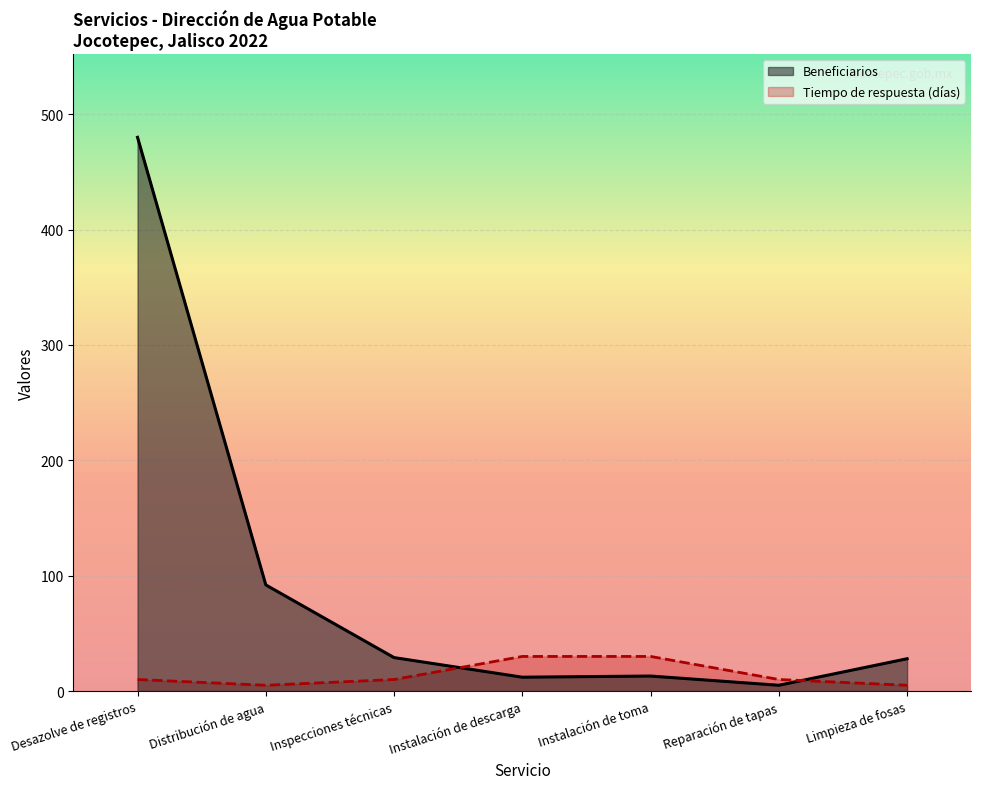

Rank the categories by Tiempo de respuesta (días) value from lowest to highest.

Distribución de agua, Limpieza de fosas, Desazolve de registros, Inspecciones técnicas, Reparación de tapas, Instalación de descarga, Instalación de toma